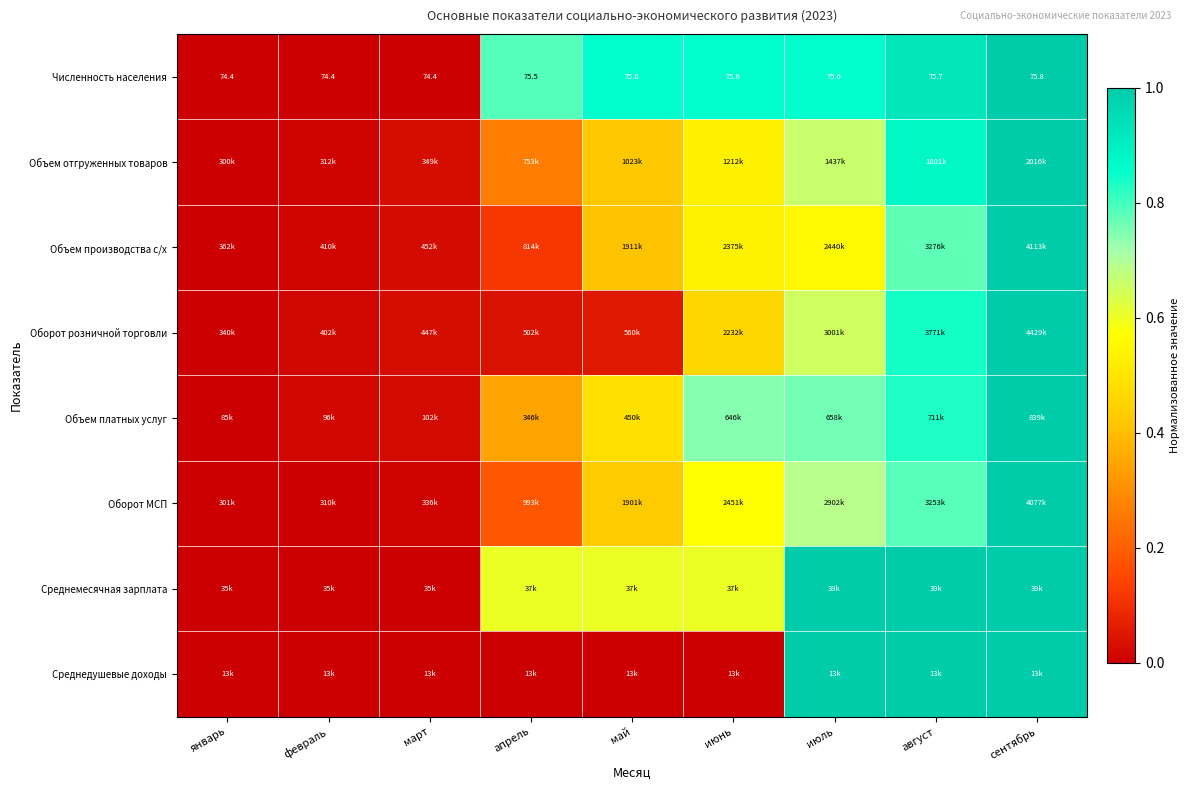

The value of Среднедушевые доходы at июнь is 0.0. True or false?

True